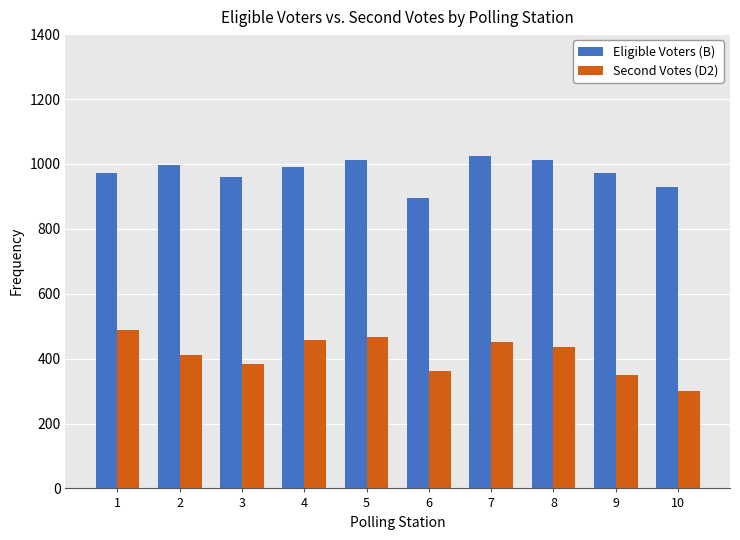

What is the spread (max minus min) of values at 6?

532